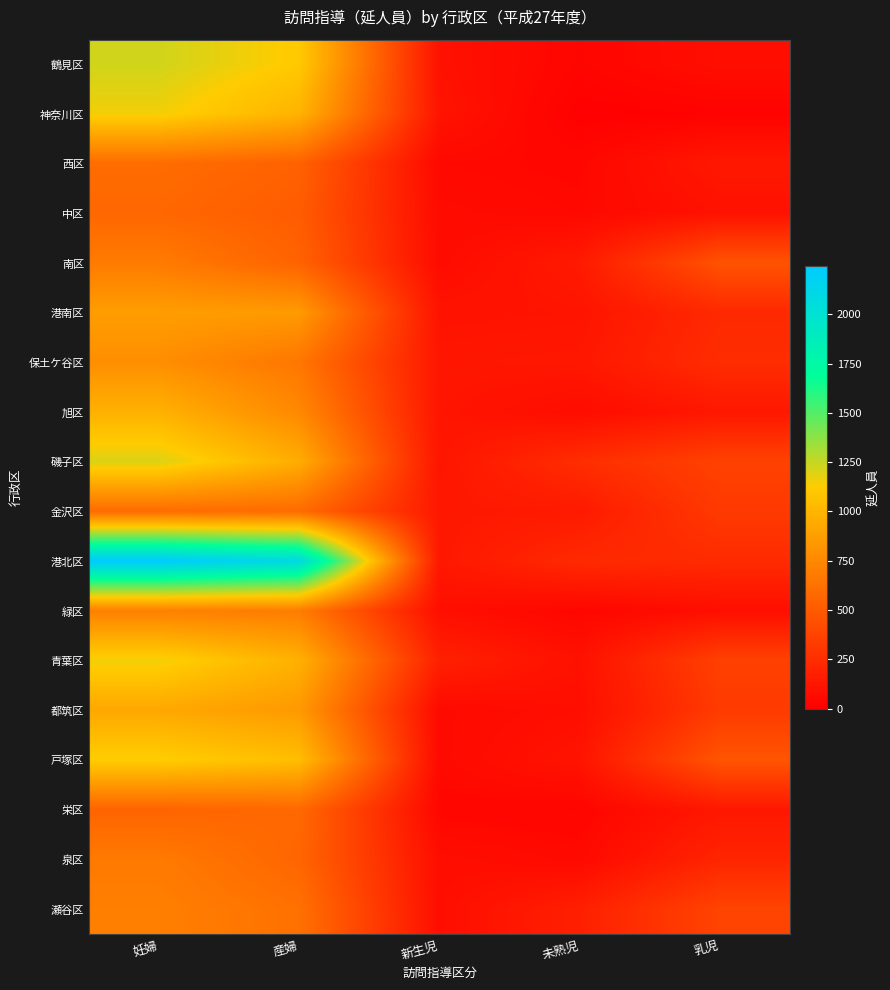

At how many categories does at least one series exceed 157?

5